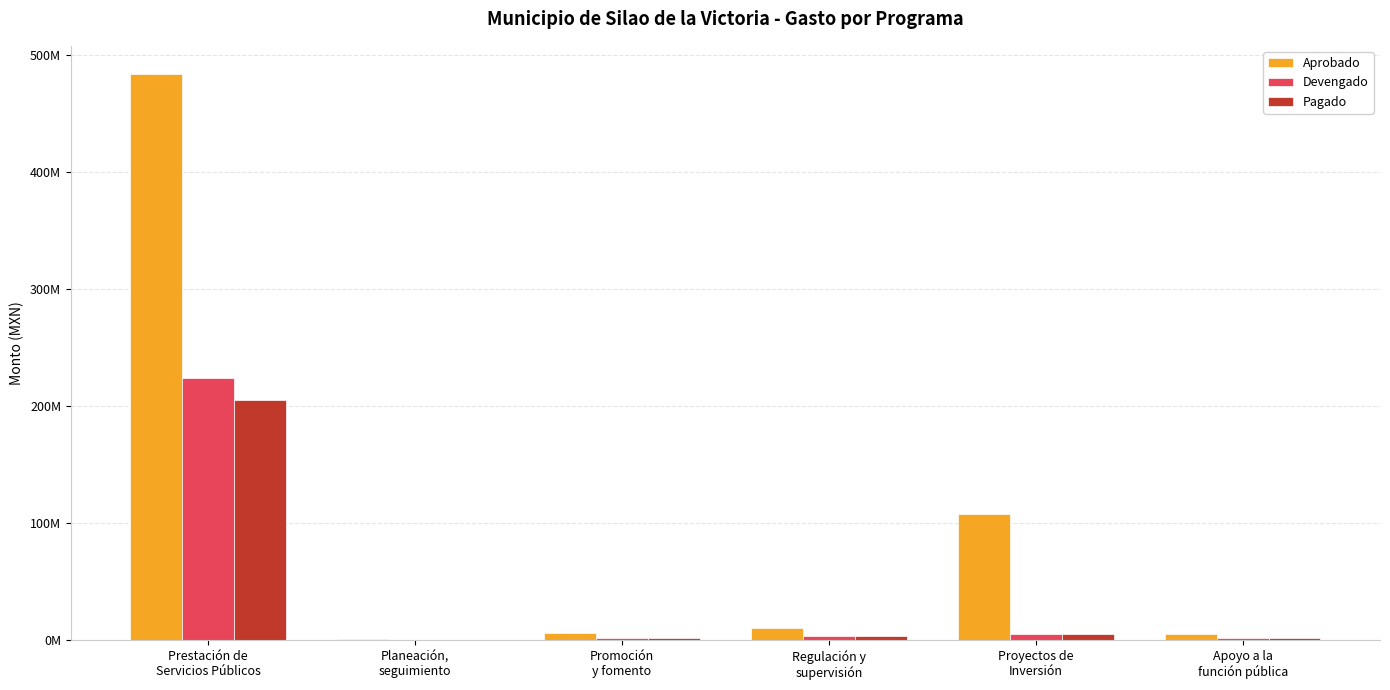

At which category does the chart reach its peak across all series?

Prestación de
Servicios Públicos